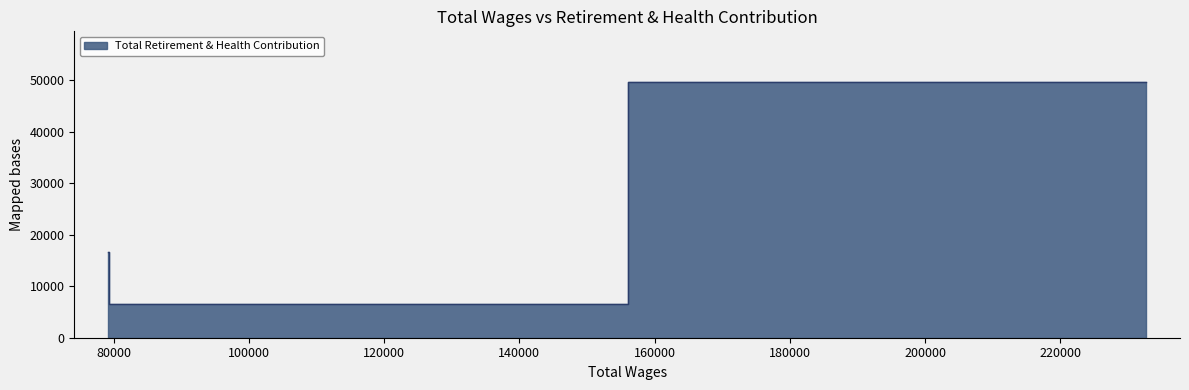

The value at 232715.0 is 49572. True or false?

True